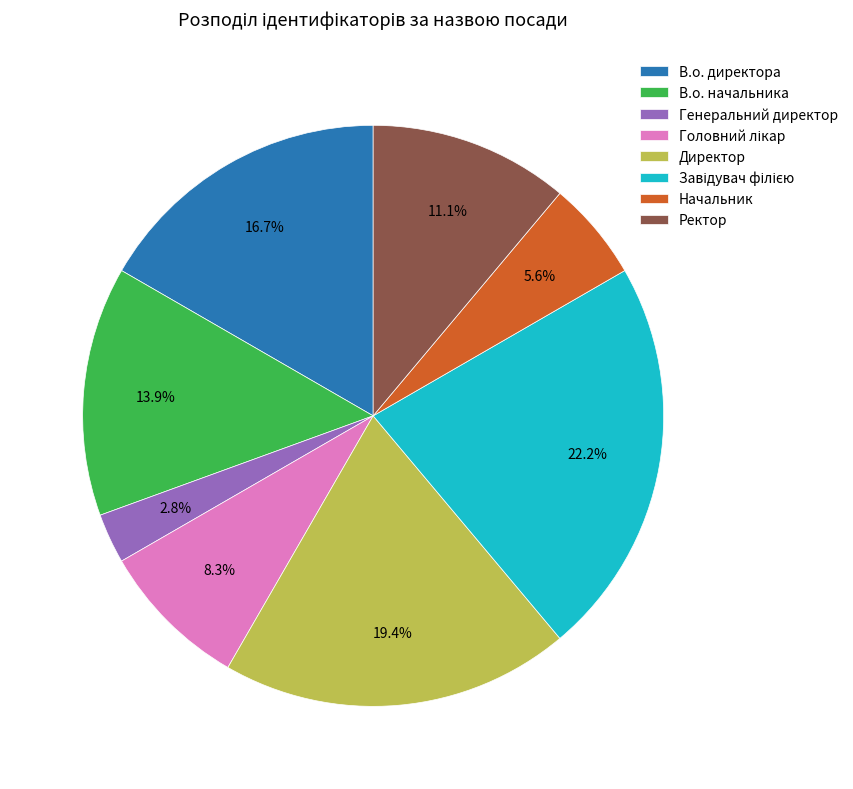

What is the smallest slice in the pie chart?

Генеральний директор